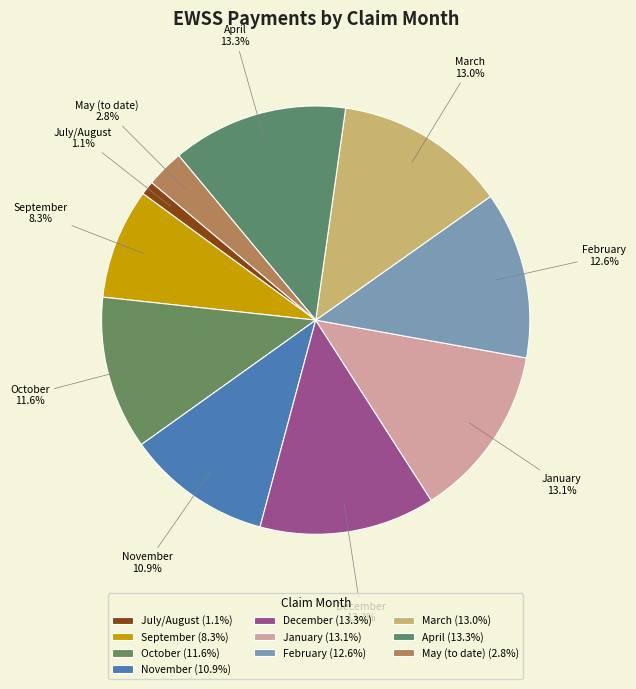

Is it true that July/August is 9% of the pie?

False